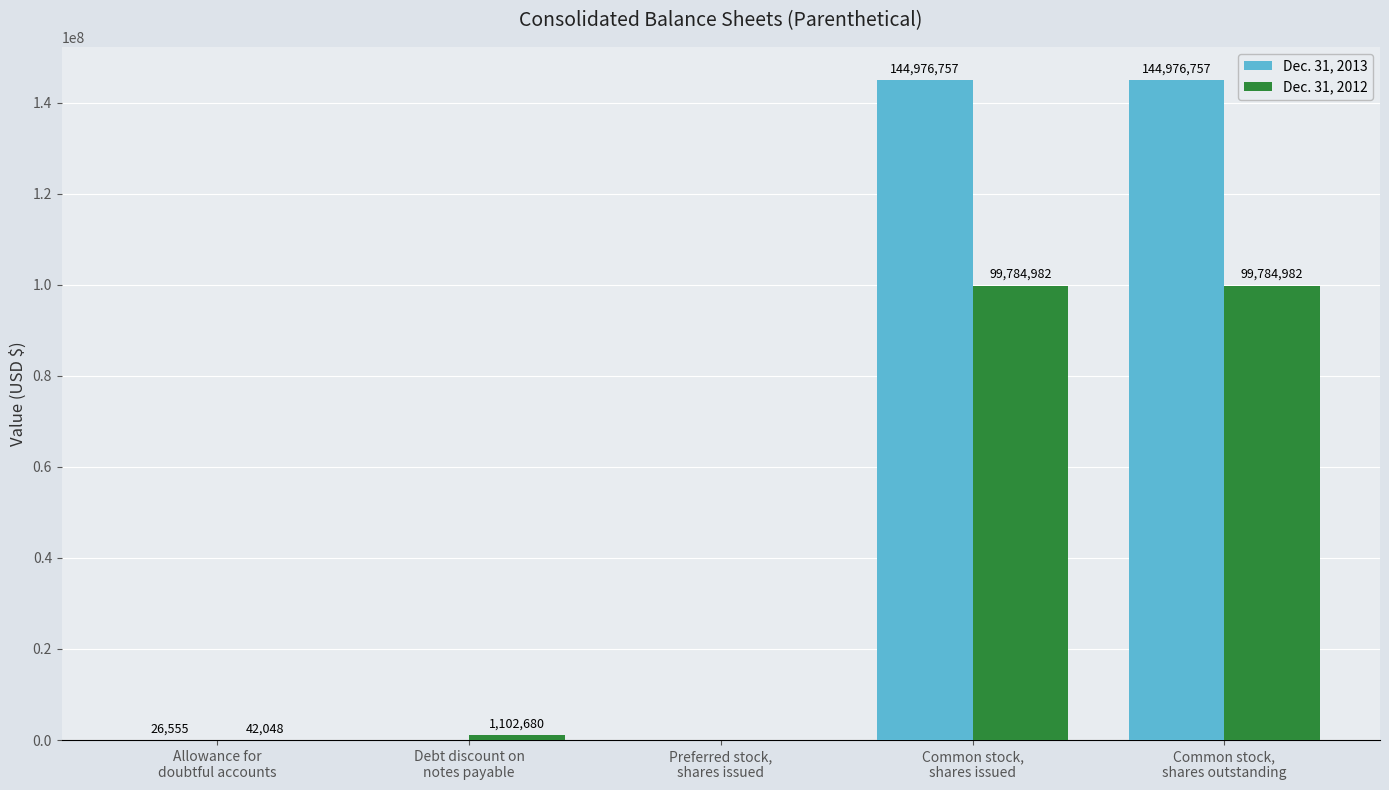

What value does the Dec. 31, 2012 series have at Common stock,
shares outstanding?

99784982